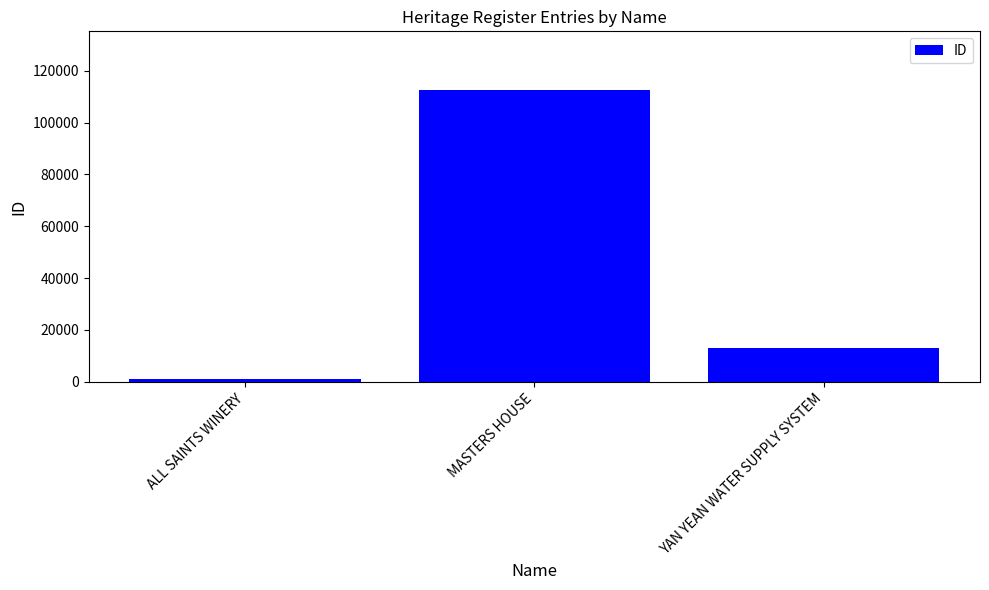

What is the change in value from MASTERS HOUSE to YAN YEAN WATER SUPPLY SYSTEM?

-99588